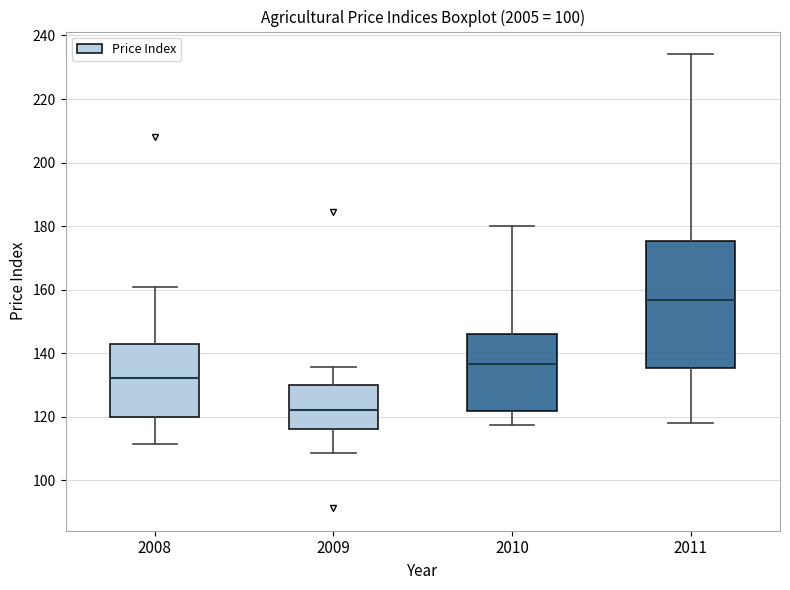

Reading left to right, read every box against the y-axis: the position of its median line, the range the box covers, and the ends of its whiskers. The values are not printed on the chart, so give them approximately, as read against the axis.

2008: median 132, box 120 to 142, whiskers 112 to 160
2009: median 122, box 116 to 130, whiskers 108 to 136
2010: median 136, box 122 to 146, whiskers 118 to 180
2011: median 156, box 136 to 176, whiskers 118 to 234